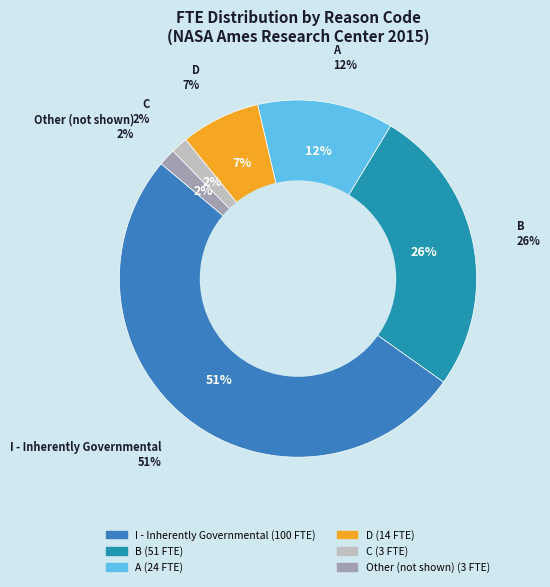

How many slices are in this pie chart?

6